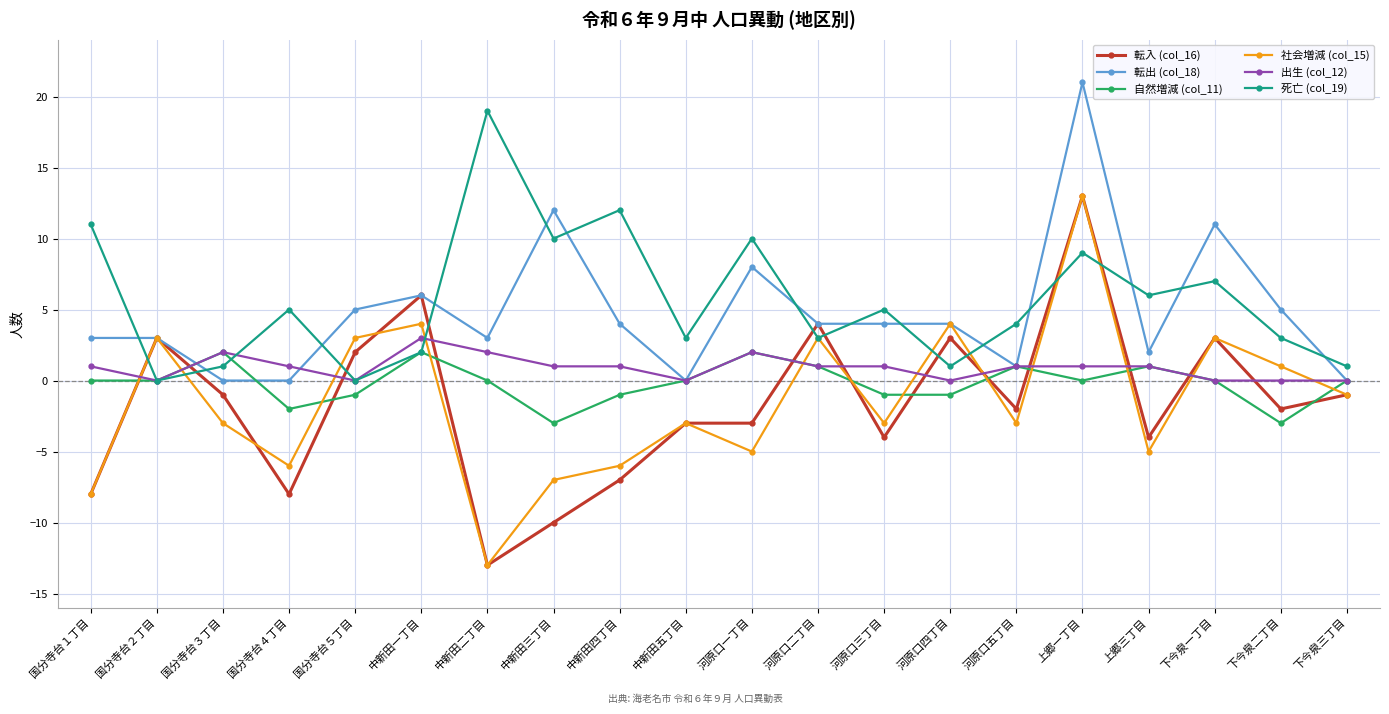

The 死亡 (col_19) series shows 6 at 国分寺台２丁目. True or false?

False